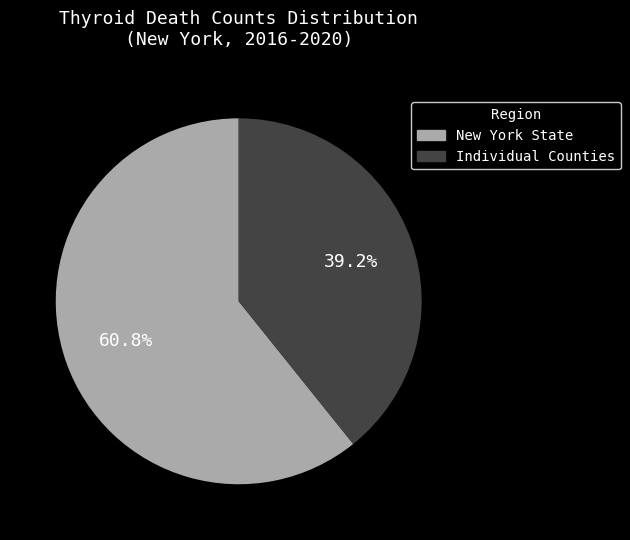

Does any single category account for the majority?

Yes